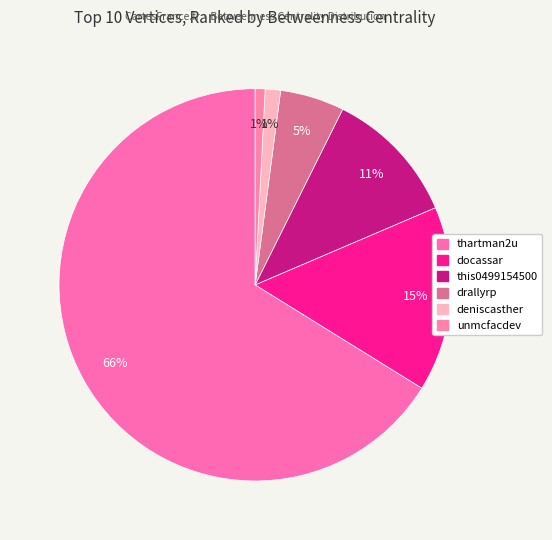

To the nearest percent, what is the difference between the unmcfacdev and docassar slice percentages?

14%